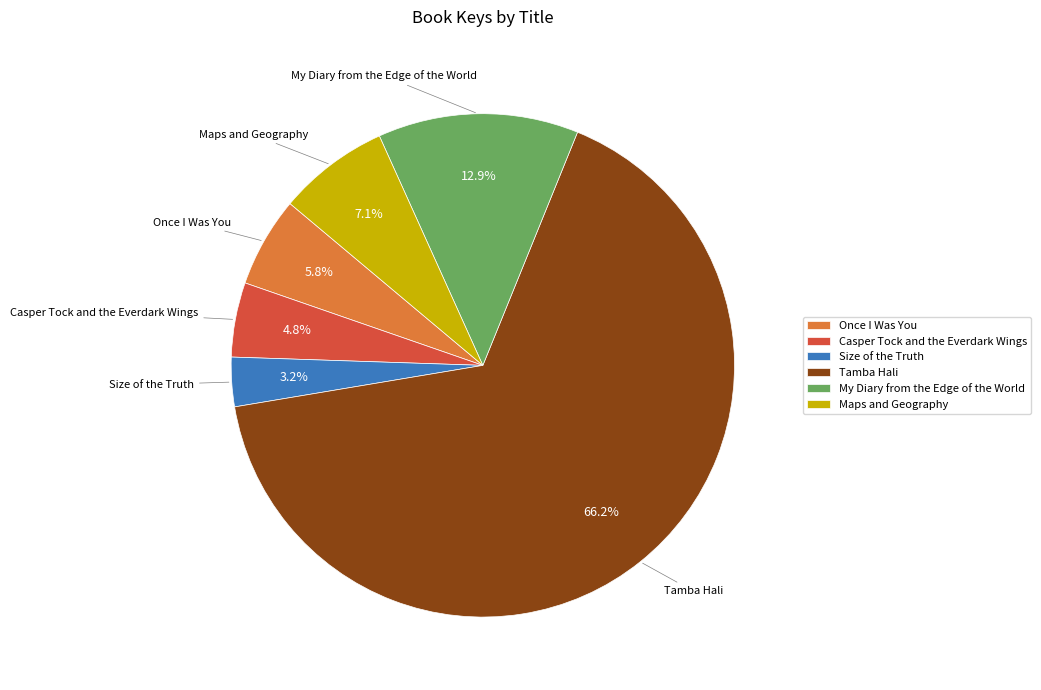

What is the ratio of the value at Size of the Truth to the value at Casper Tock and the Everdark Wings?

0.7